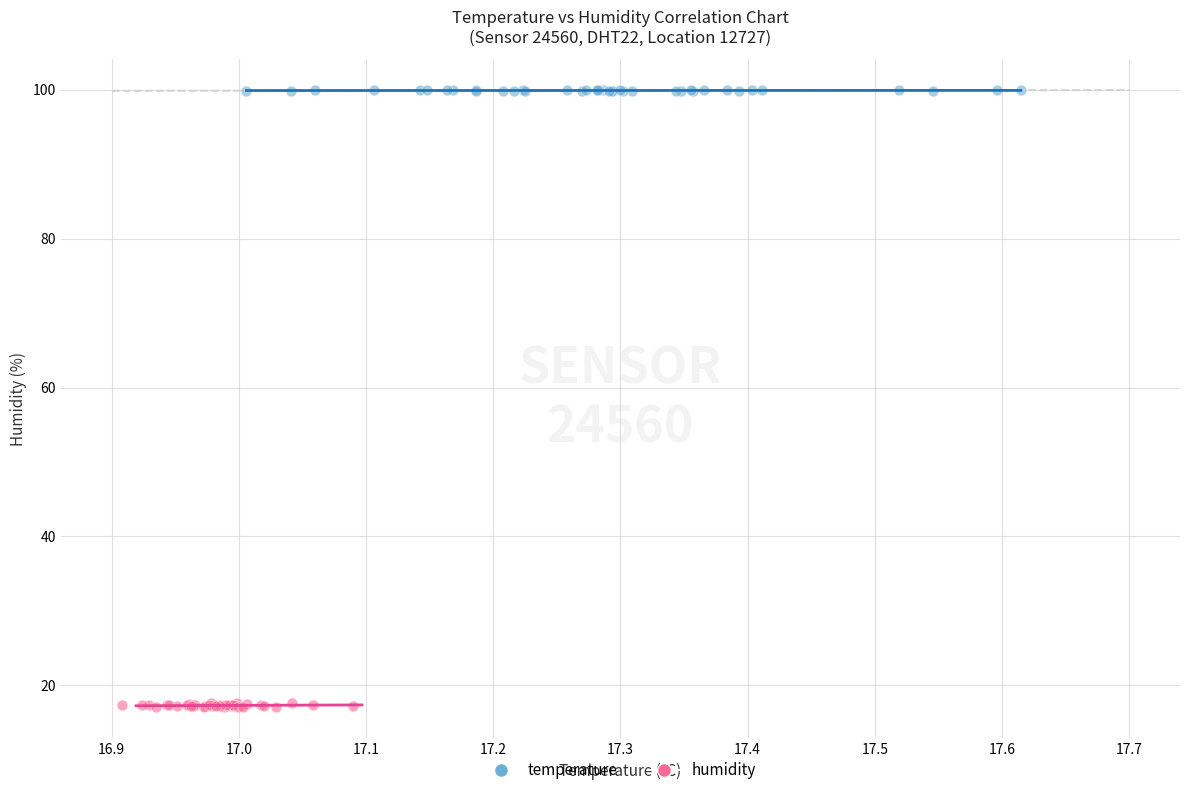

Which series contains the lowest Y value?

humidity